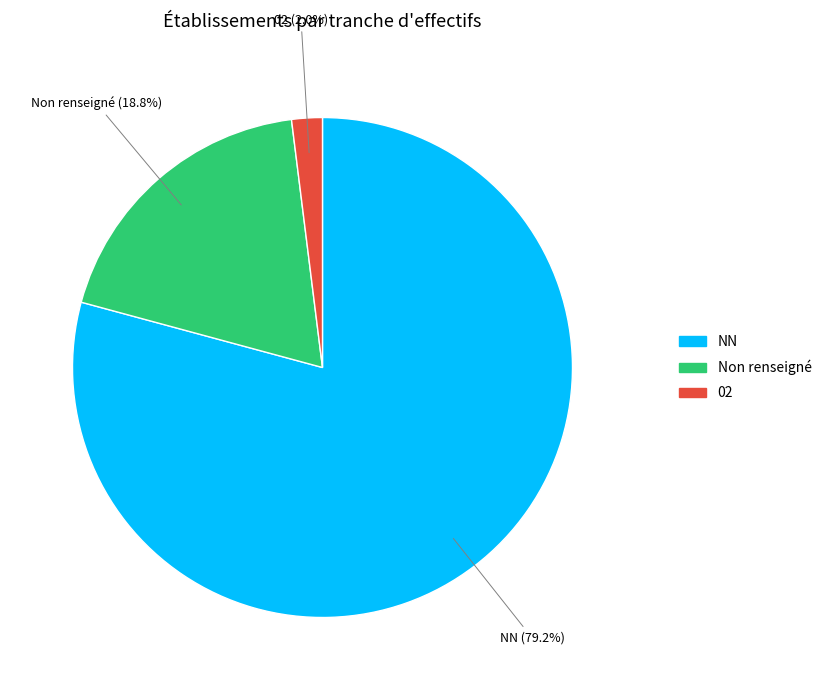

Does any single category account for the majority?

Yes